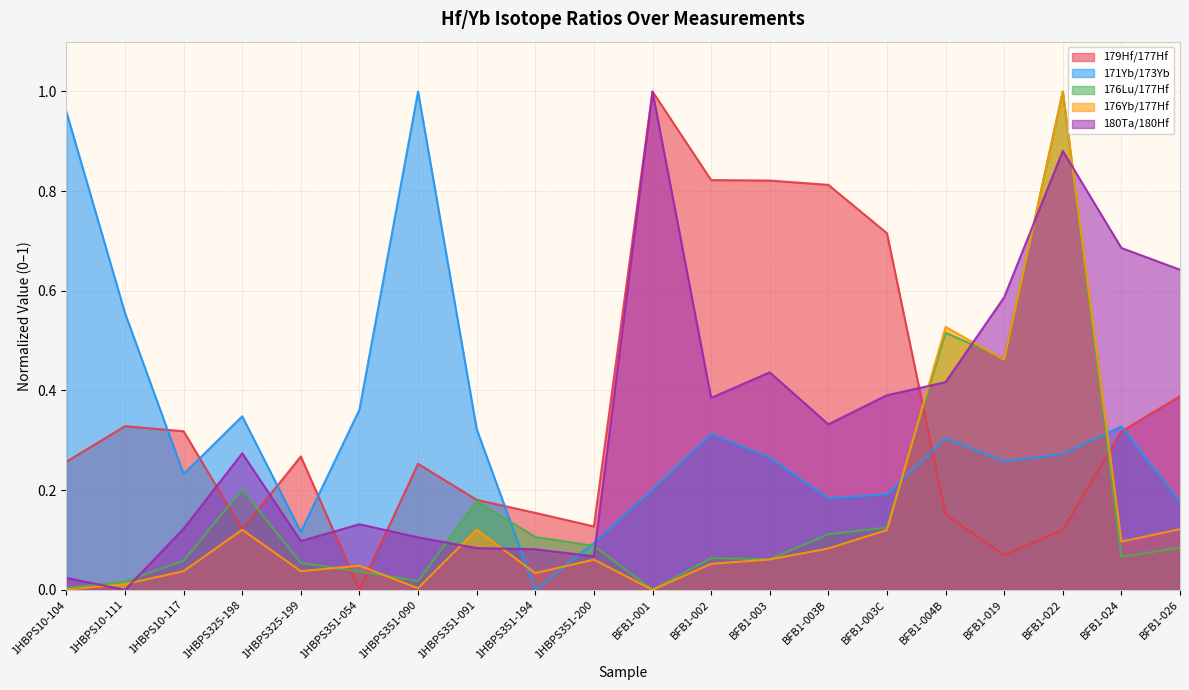

Where is the first local minimum for 180Ta/180Hf?

1HBPS10-111